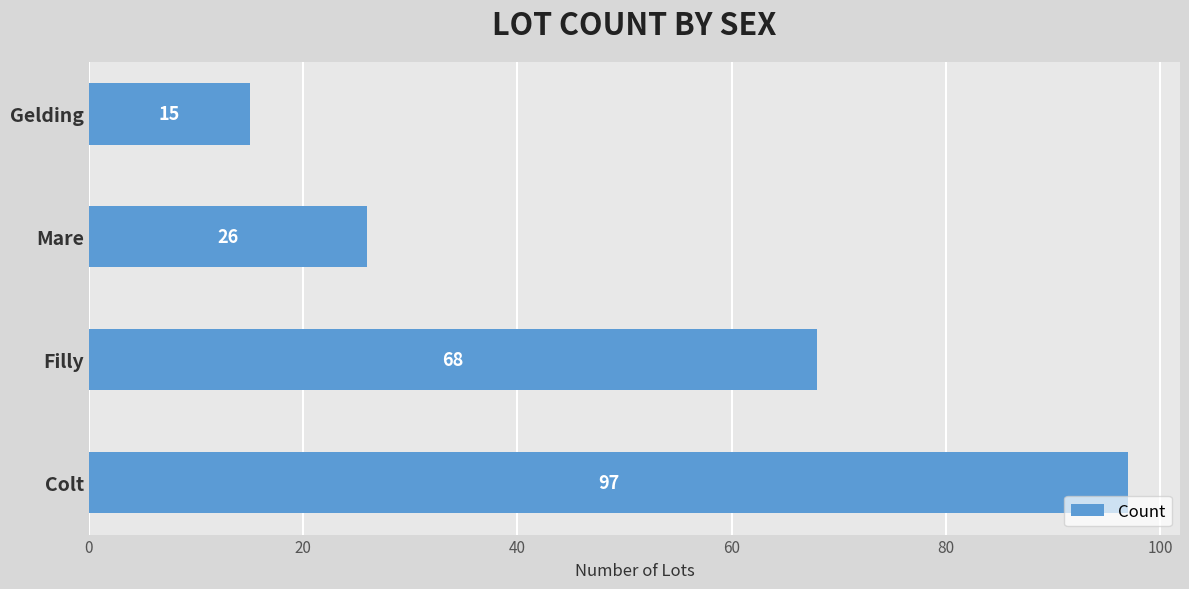

What is the sum of all values?

206